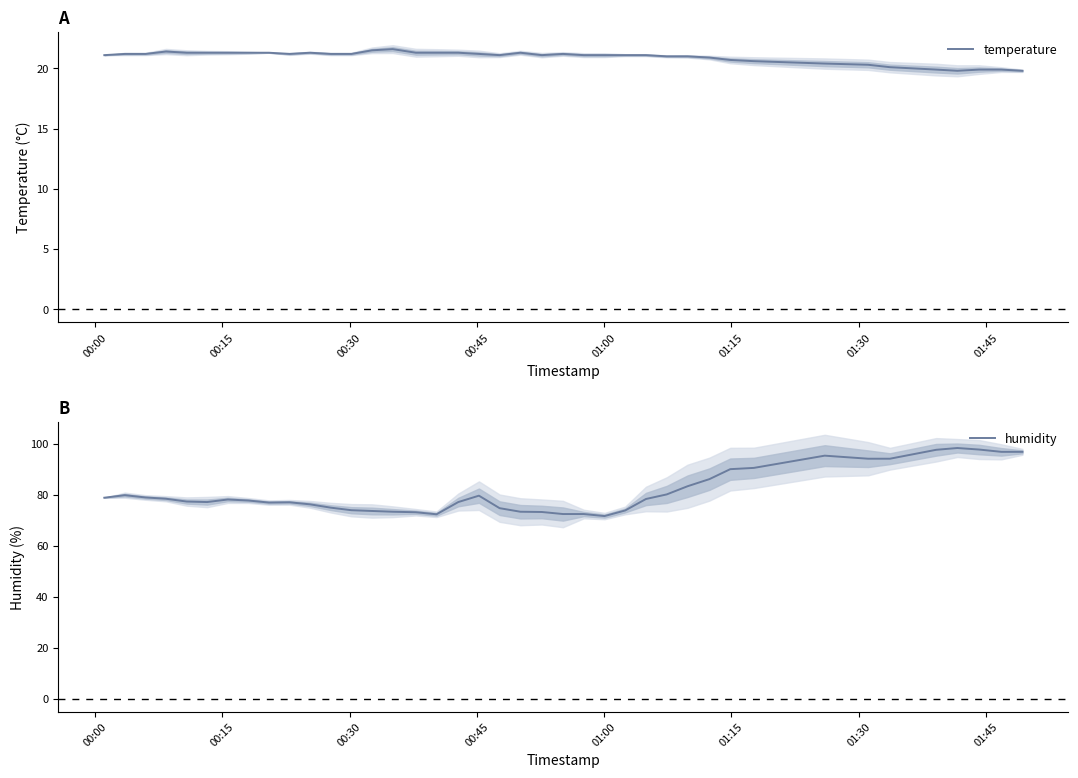

What is the maximum value for temperature?

21.6